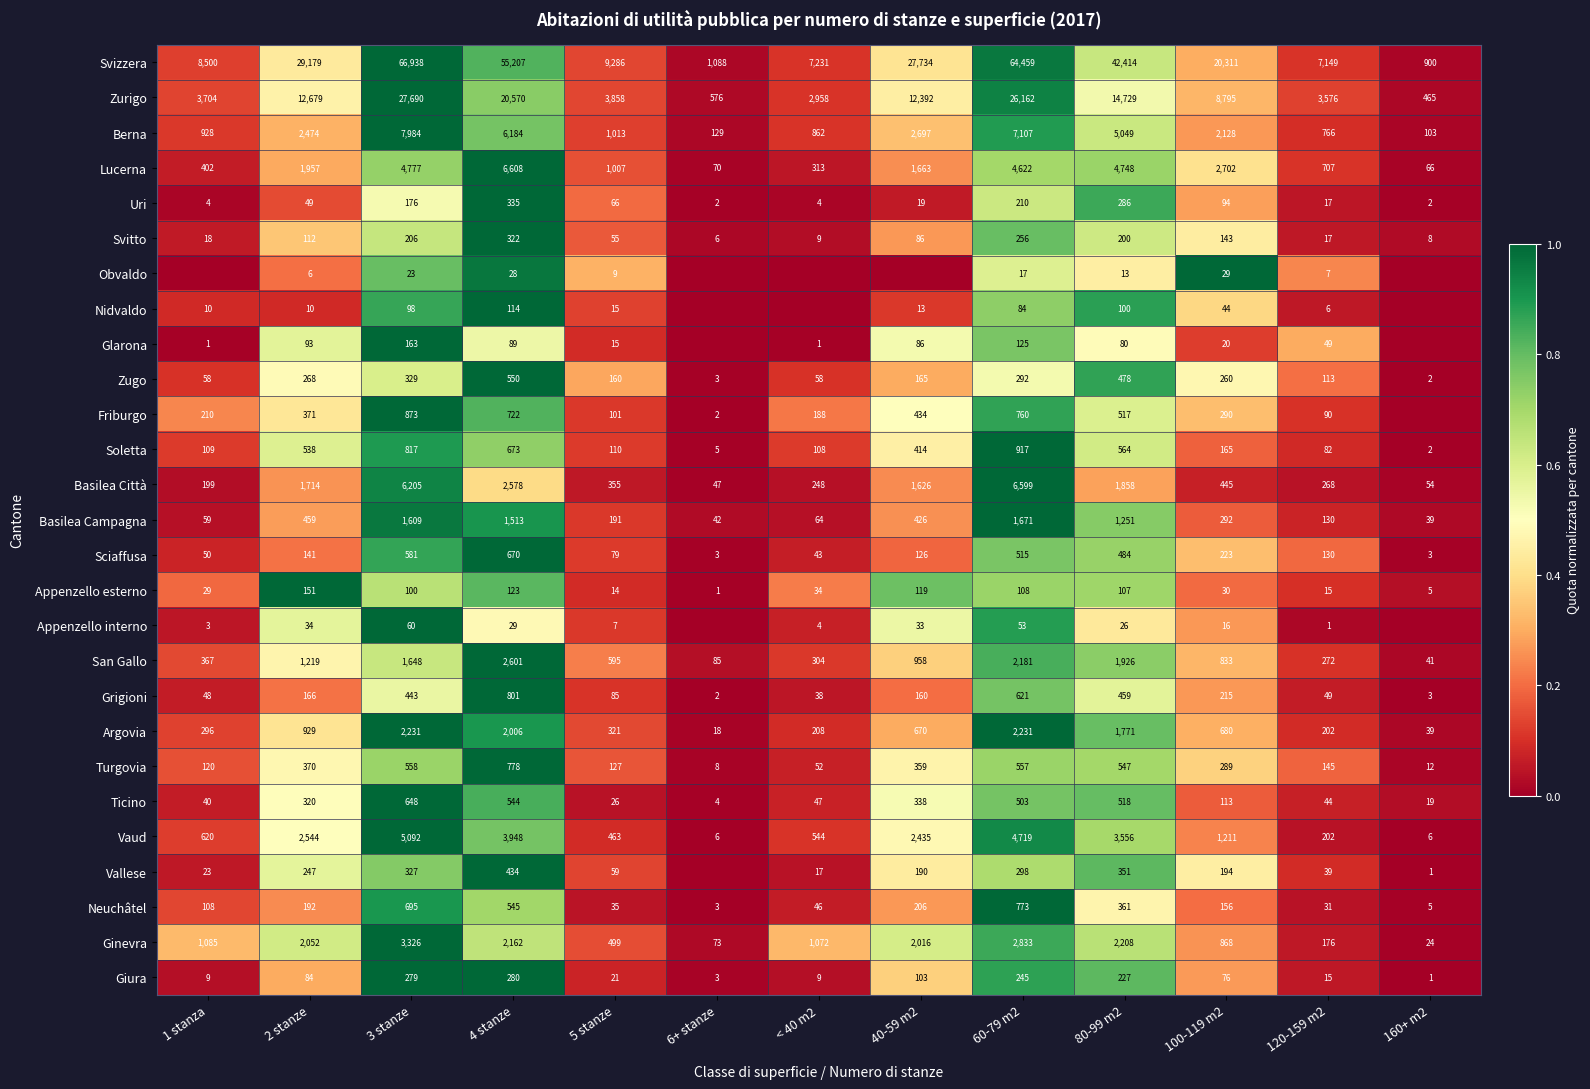

What is the difference between the highest and lowest values at 2 stanze?

29173